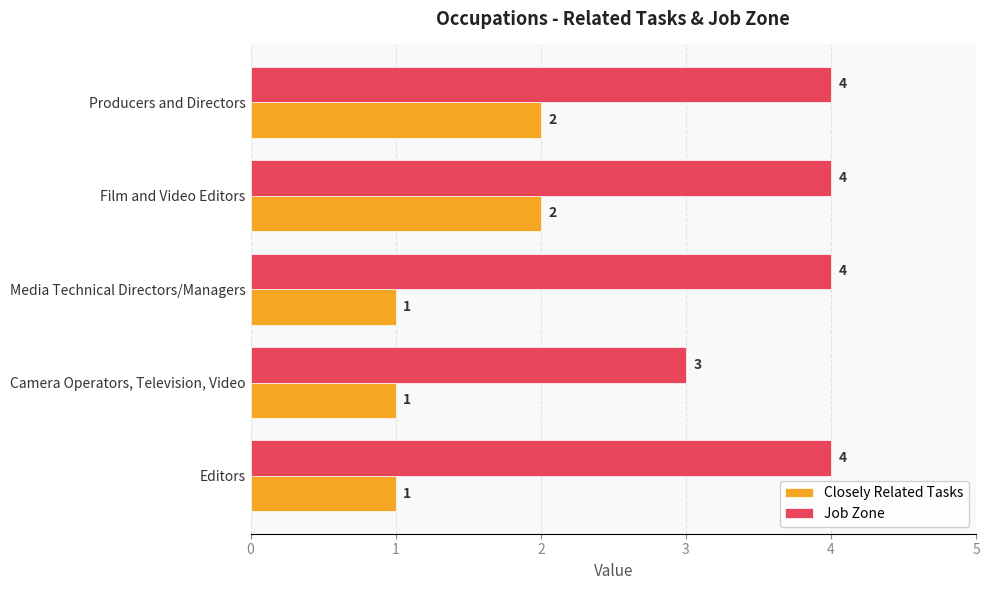

The Job Zone series shows 3 at Camera Operators, Television, Video. True or false?

True